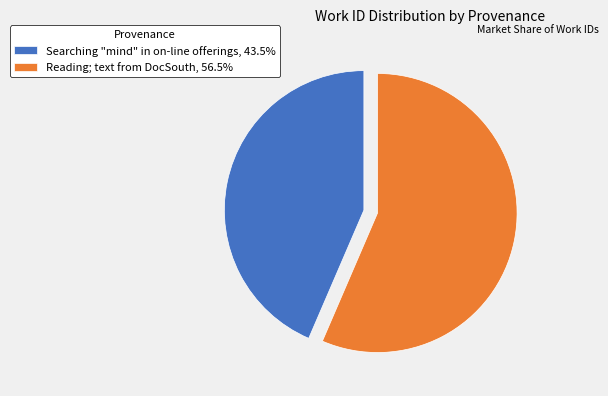

Combined, do Reading; text from DocSouth, 56.5% and Searching "mind" in on-line offerings, 43.5% account for over 50%?

Yes